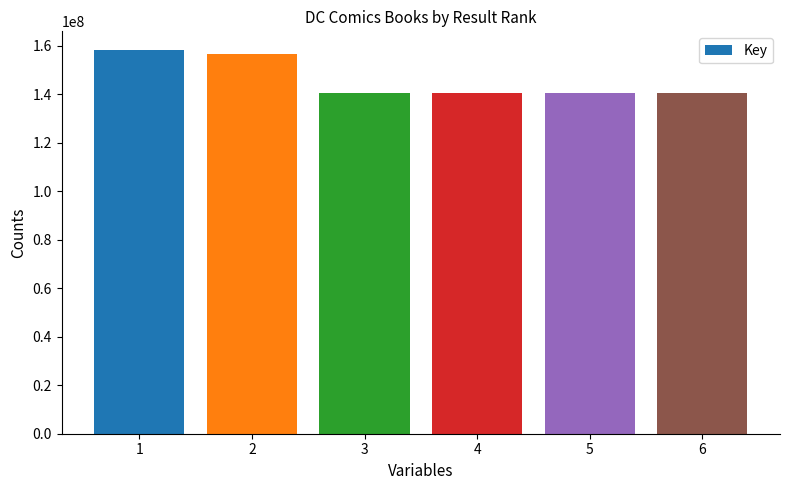

What is the greatest value displayed?

157957537